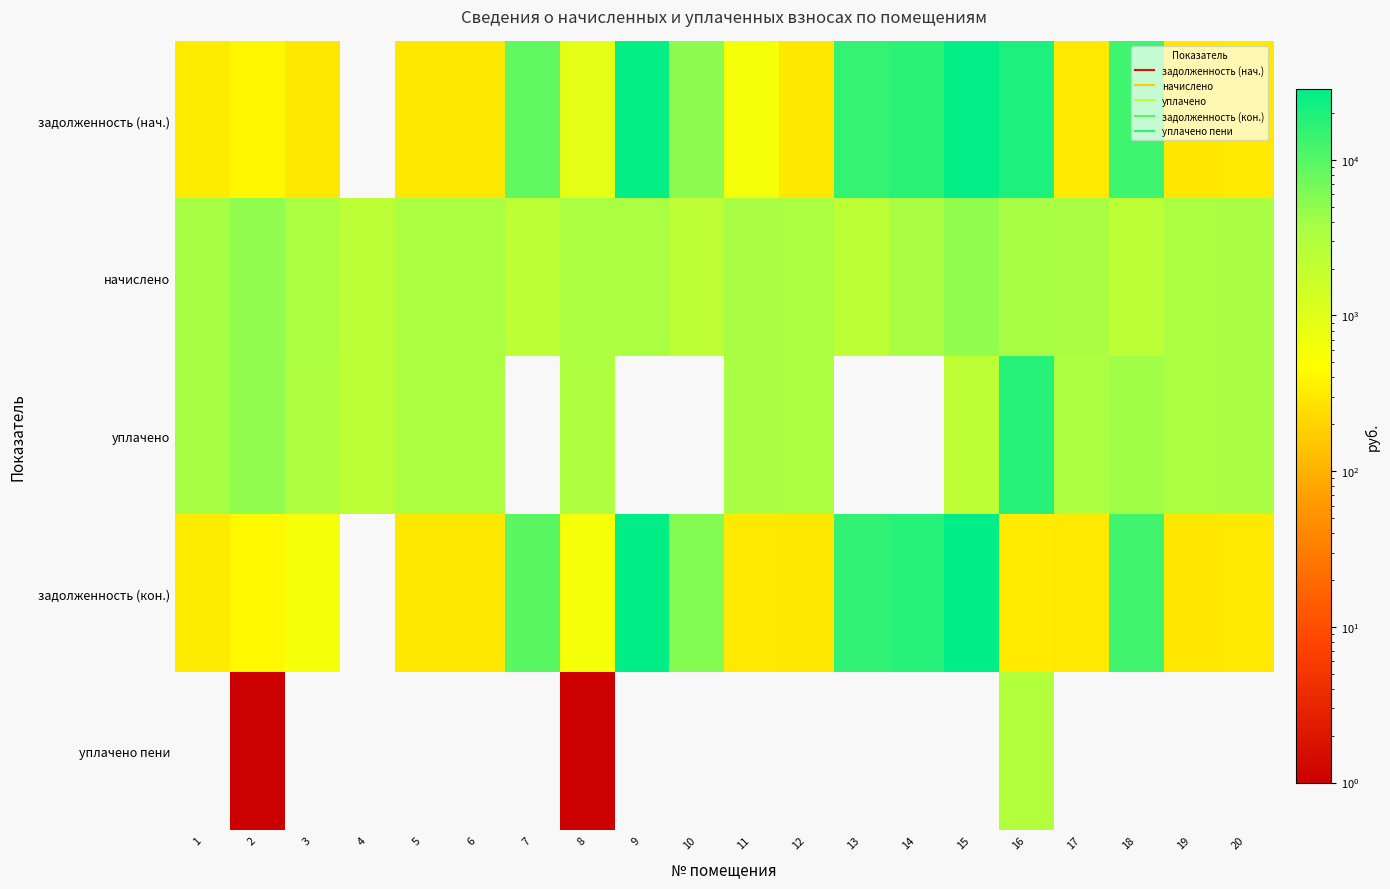

Reading left to right, extract all data points from this chart.

задолженность (нач.): 1=315.0	2=406.6	3=297.9	4=0.0	5=301.1	6=298.6	7=8739.0	8=903.2	9=26501.3	10=5282.9	11=604.5	12=301.1	13=14751.3	14=16897.1	15=27225.0	16=19803.8	17=303.5	18=13206.2	19=292.6	20=302.9
начислено: 1=3780.4	2=4887.6	3=3583.7	4=2360.0	5=3612.8	6=3583.7	7=2360.0	8=3612.8	9=3605.6	10=2243.5	11=3627.5	12=3612.8	13=2294.5	14=3649.3	15=4865.8	16=3707.5	17=3642.0	18=2345.4	19=3510.8	20=3634.7
уплачено: 1=3780.4	2=4886.9	3=3285.5	4=2360.0	5=3612.8	6=3583.7	7=0.0	8=3311.8	9=0.0	10=0.0	11=3627.9	12=3612.8	13=0.0	14=0.0	15=2250.0	16=17464.5	17=3343.5	18=4000.0	19=3510.4	20=3634.7
задолженность (кон.): 1=315.0	2=407.2	3=596.5	4=0.0	5=301.1	6=298.6	7=9329.0	8=602.1	9=27402.7	10=5843.8	11=301.9	12=301.1	13=15324.9	14=17809.5	15=28441.5	16=309.0	17=303.5	18=12792.6	19=292.6	20=302.9
уплачено пени: 1=0.0	2=0.4	3=0.0	4=0.0	5=0.0	6=0.0	7=0.0	8=1.0	9=0.0	10=0.0	11=0.0	12=0.0	13=0.0	14=0.0	15=0.0	16=2957.2	17=0.0	18=0.0	19=0.0	20=0.0